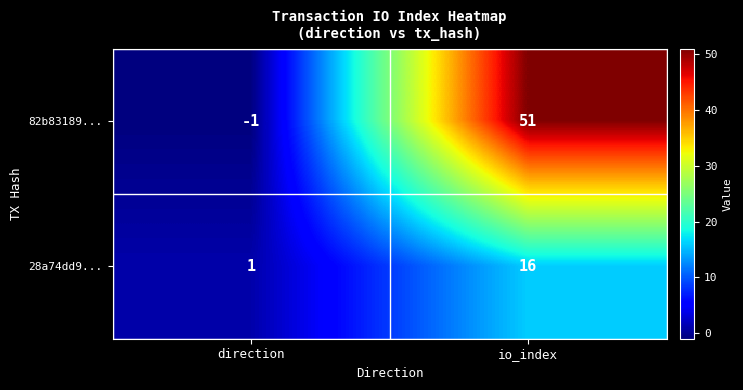

List the series in order of their overall mean, lowest first.

28a74dd9..., 82b83189...